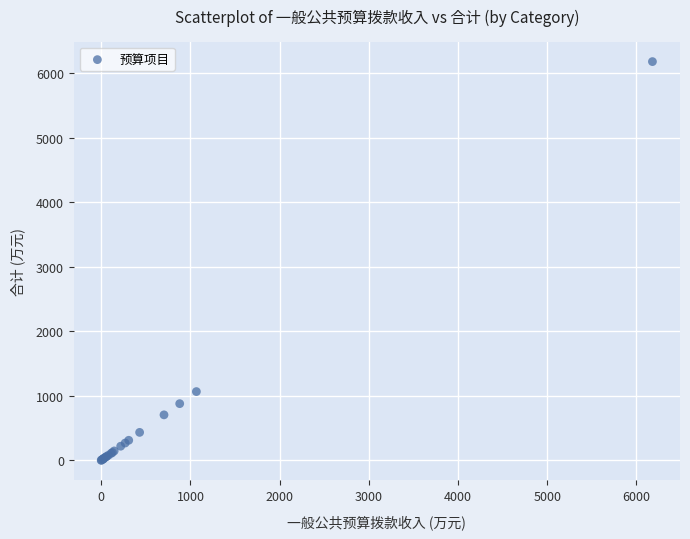

What Y value in the scatter plot is closest to 3088?

1065.2